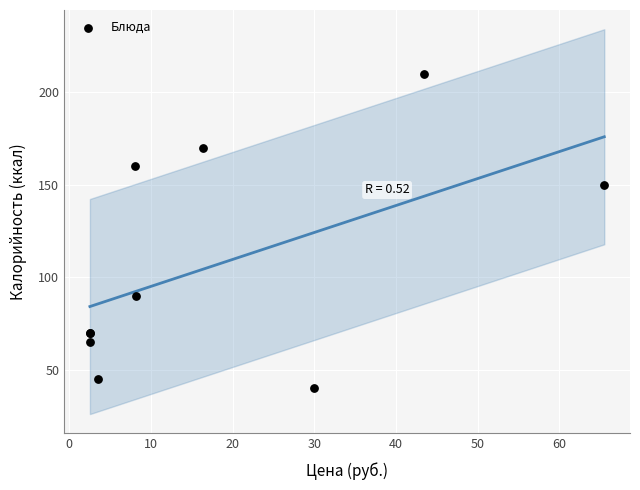

What Y value in the scatter plot is closest to 125?

150